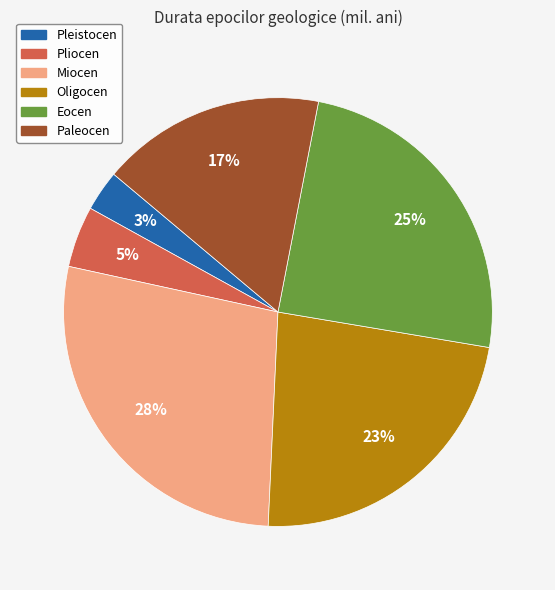

To the nearest percent, what portion does Miocen represent?

28%